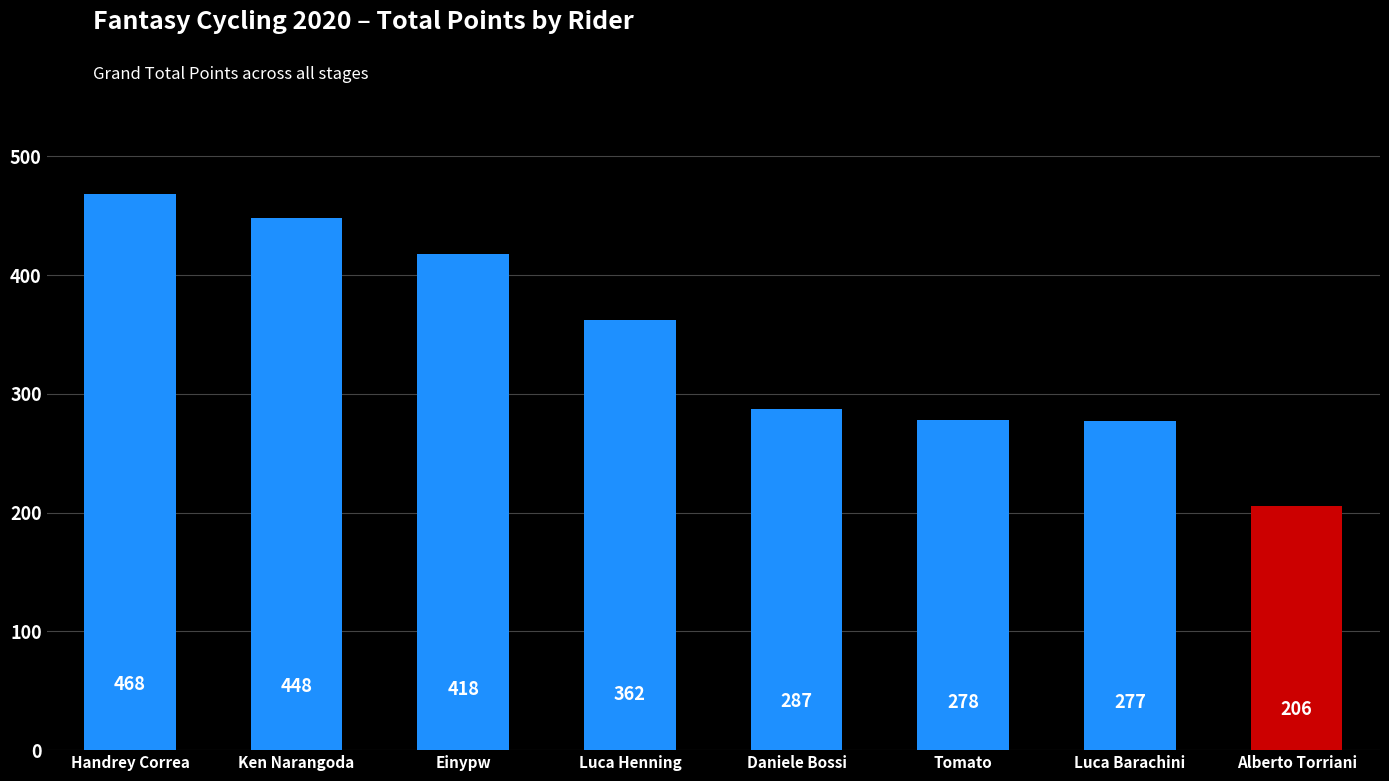

Which has a higher value, Einypw or Handrey Correa?

Handrey Correa